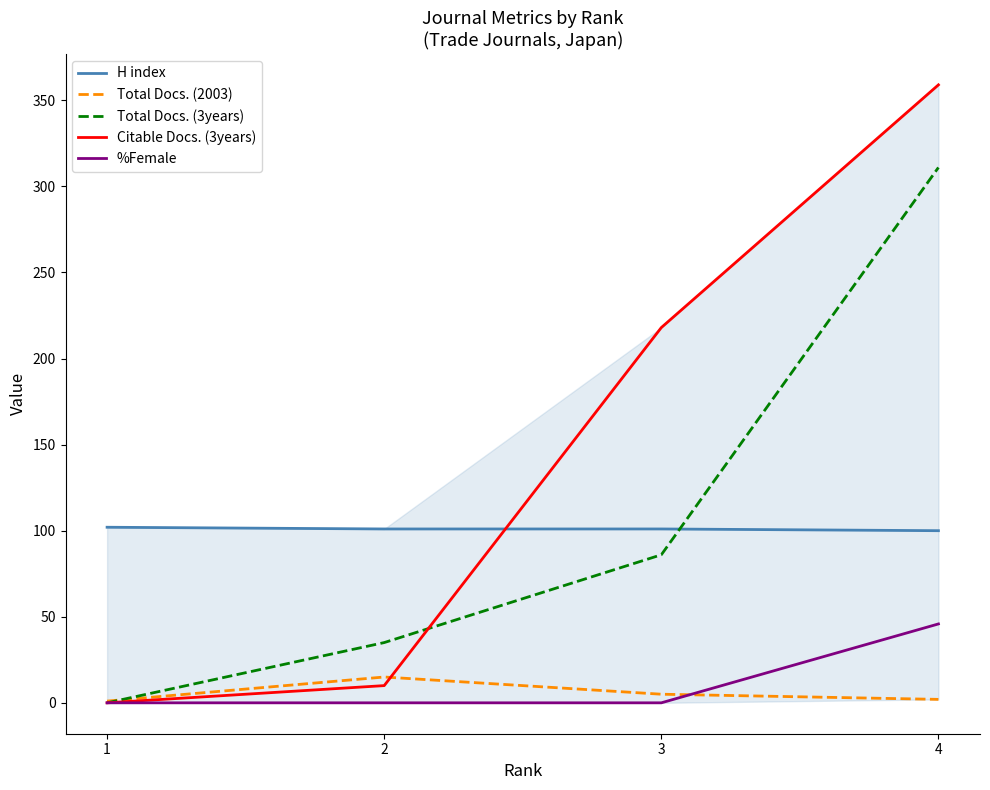

Which series has the largest range (max minus min)?

Citable Docs. (3years)